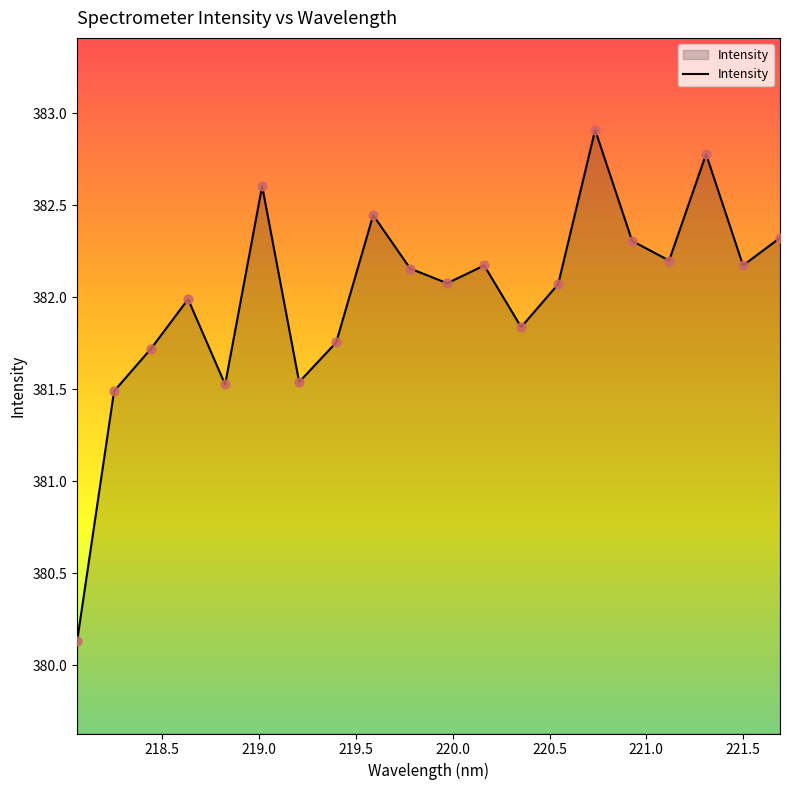

What is the difference between the maximum and minimum values?

2.8